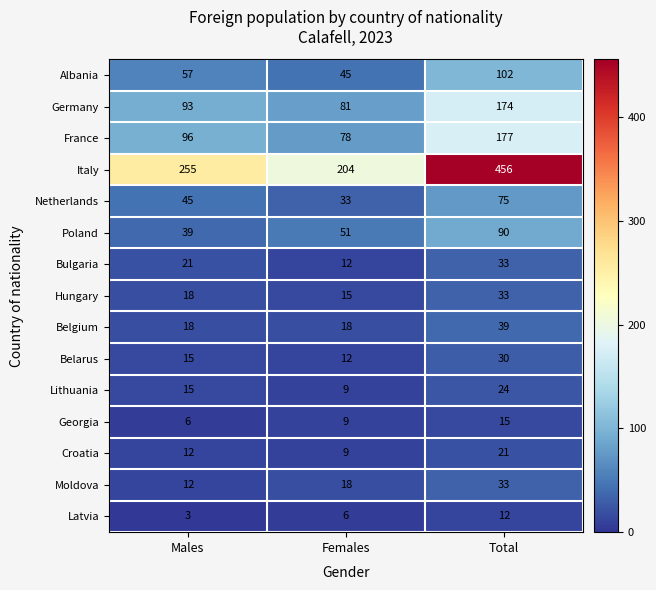

What is the greatest value displayed?

456